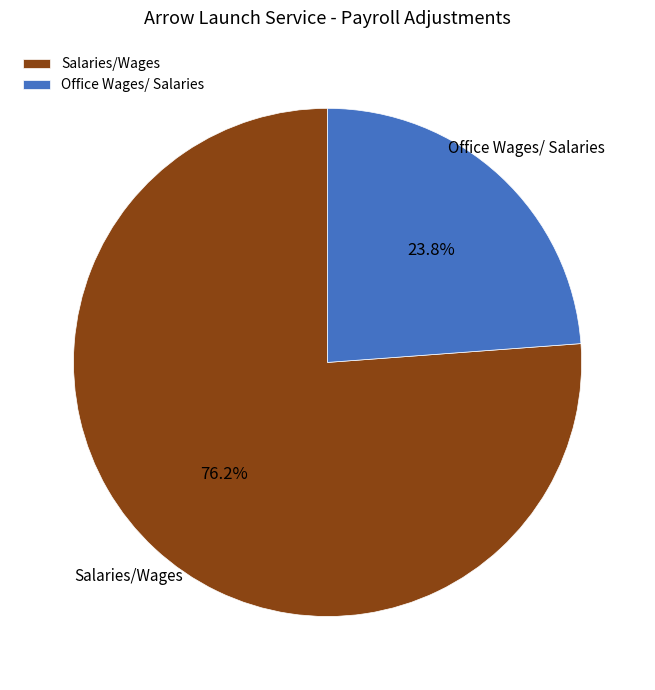

To the nearest percent, what portion does Salaries/Wages represent?

76%